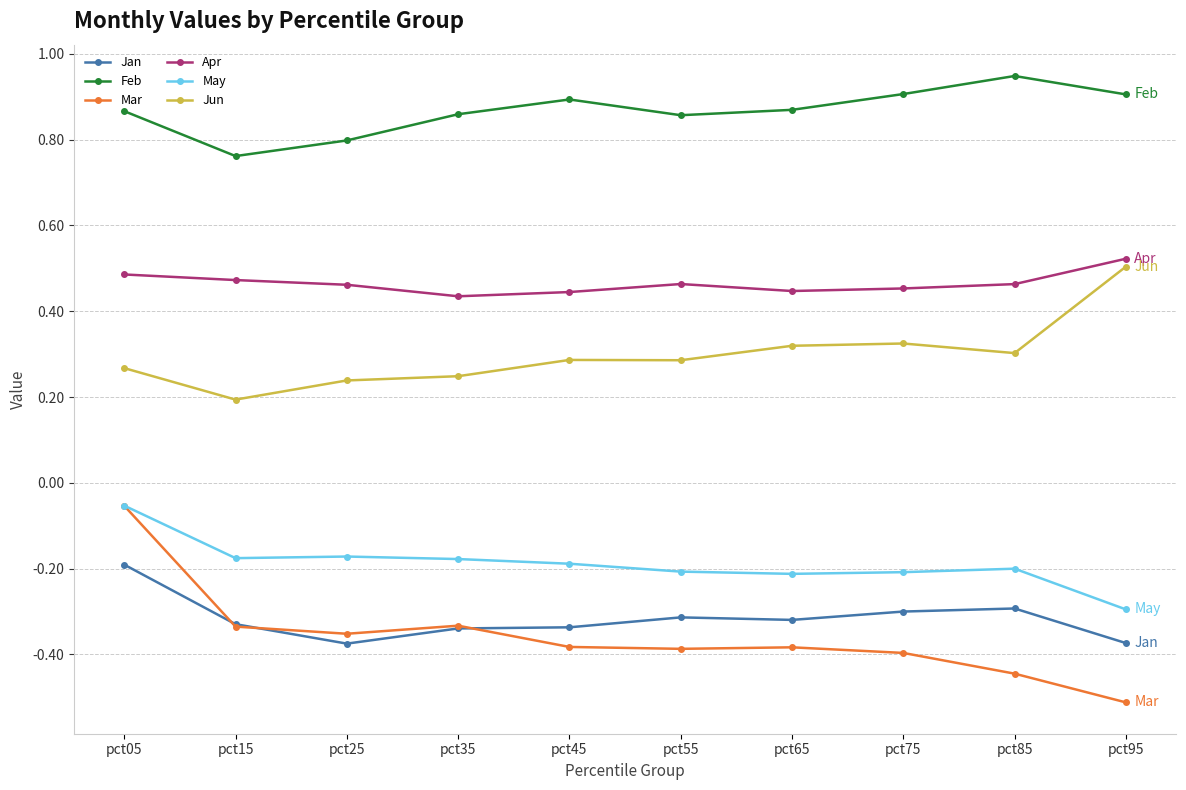

True or false: Mar has more than 0 points higher than both neighbors.

True